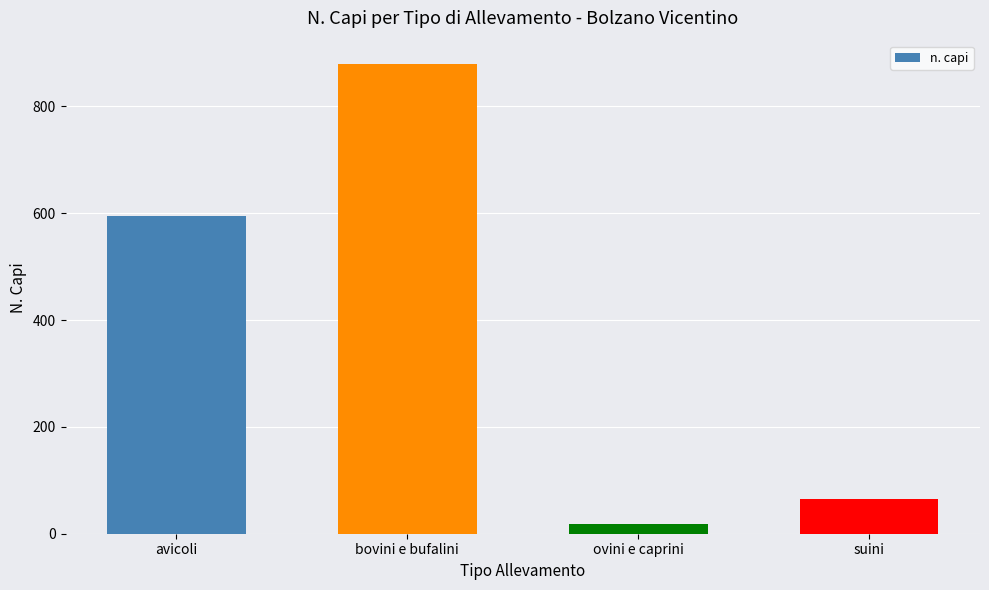

What position from the left is suini?

4